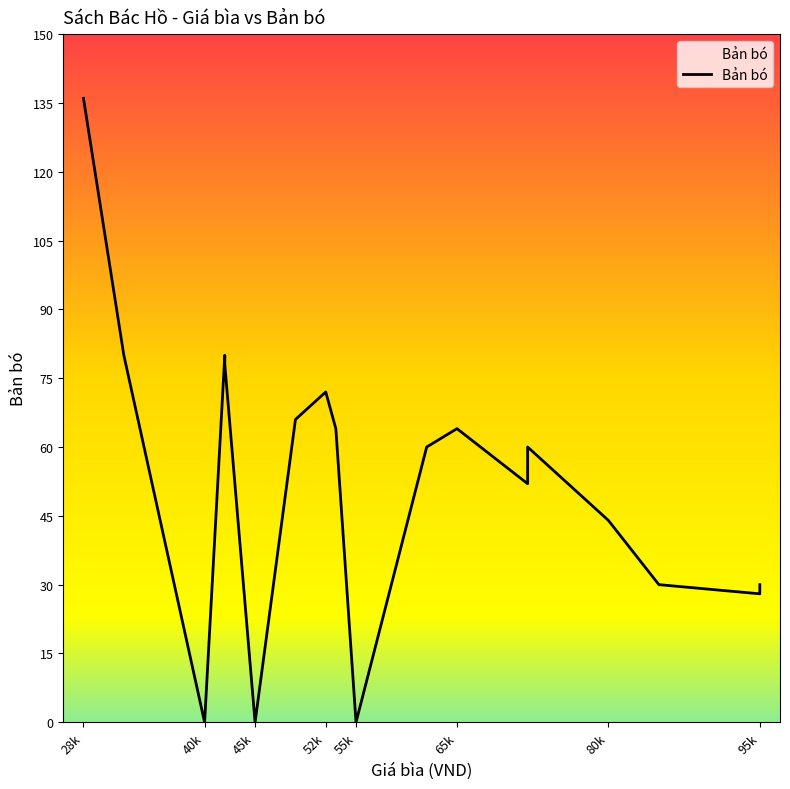

What is the difference between the second highest and minimum values?

80